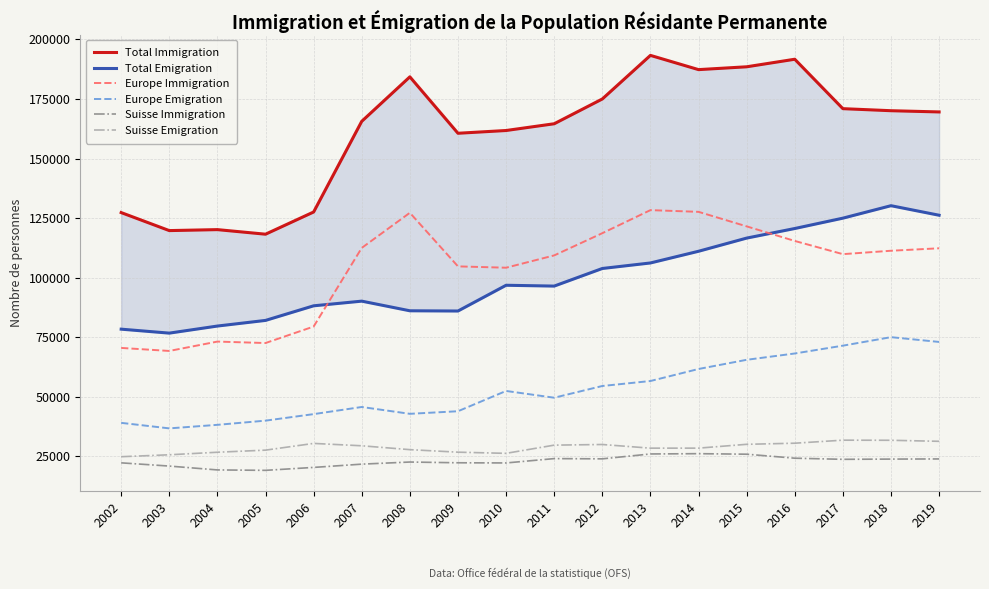

Reading left to right, what are all the values shown in this chart?

Total Immigration: 2002=127340	2003=119783	2004=120188	2005=118270	2006=127586	2007=165634	2008=184297	2009=160623	2010=161778	2011=164612	2012=175008	2013=193302	2014=187326	2015=188515	2016=191683	2017=170945	2018=170085	2019=169573
Total Emigration: 2002=78419	2003=76756	2004=79726	2005=82090	2006=88218	2007=90175	2008=86130	2009=86036	2010=96839	2011=96494	2012=103881	2013=106196	2014=111103	2015=116631	2016=120653	2017=124997	2018=130225	2019=126221
Europe Immigration: 2002=70548	2003=69278	2004=73209	2005=72599	2006=79511	2007=112514	2008=127251	2009=104763	2010=104206	2011=109367	2012=118690	2013=128368	2014=127647	2015=121556	2016=115434	2017=109896	2018=111324	2019=112358
Europe Emigration: 2002=39107	2003=36789	2004=38275	2005=40036	2006=42773	2007=45761	2008=42899	2009=43980	2010=52493	2011=49654	2012=54574	2013=56664	2014=61710	2015=65563	2016=68215	2017=71495	2018=75064	2019=73057
Suisse Immigration: 2002=22326	2003=20971	2004=19354	2005=19179	2006=20409	2007=21779	2008=22668	2009=22354	2010=22283	2011=24104	2012=24006	2013=26054	2014=26177	2015=25952	2016=24276	2017=23803	2018=23902	2019=23965
Suisse Emigration: 2002=24902	2003=25710	2004=26776	2005=27655	2006=30479	2007=29487	2008=27864	2009=26800	2010=26311	2011=29756	2012=30026	2013=28489	2014=28496	2015=30103	2016=30565	2017=31840	2018=31794	2019=31362